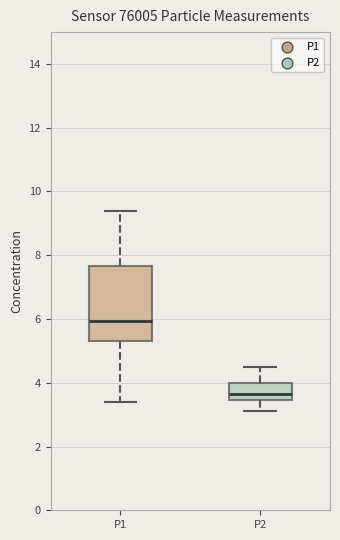

Reading left to right, transcribe this box plot: for each box, give where its median line is, the range the box spans, and where its two whiskers end, as read against the y-axis. The values are not printed on the chart, so give them approximately, as read against the axis.

P1: median 6.0, box 5.4 to 7.6, whiskers 3.4 to 9.4
P2: median 3.6, box 3.4 to 4.0, whiskers 3.2 to 4.6